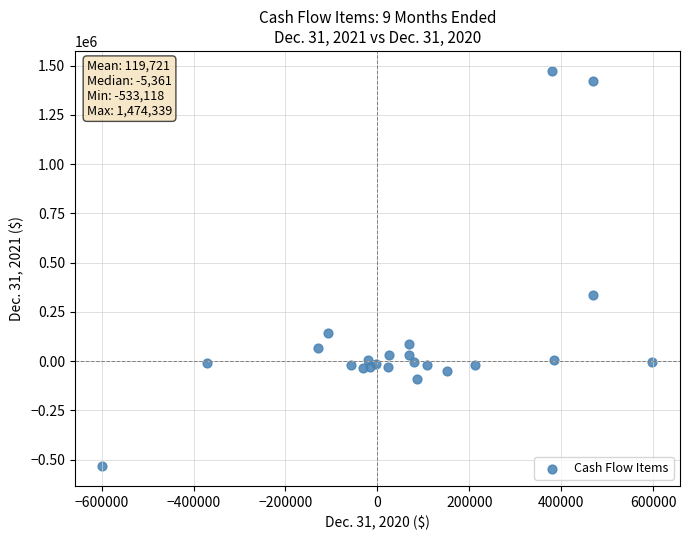

What Y value in the scatter plot is closest to 470610?

336714